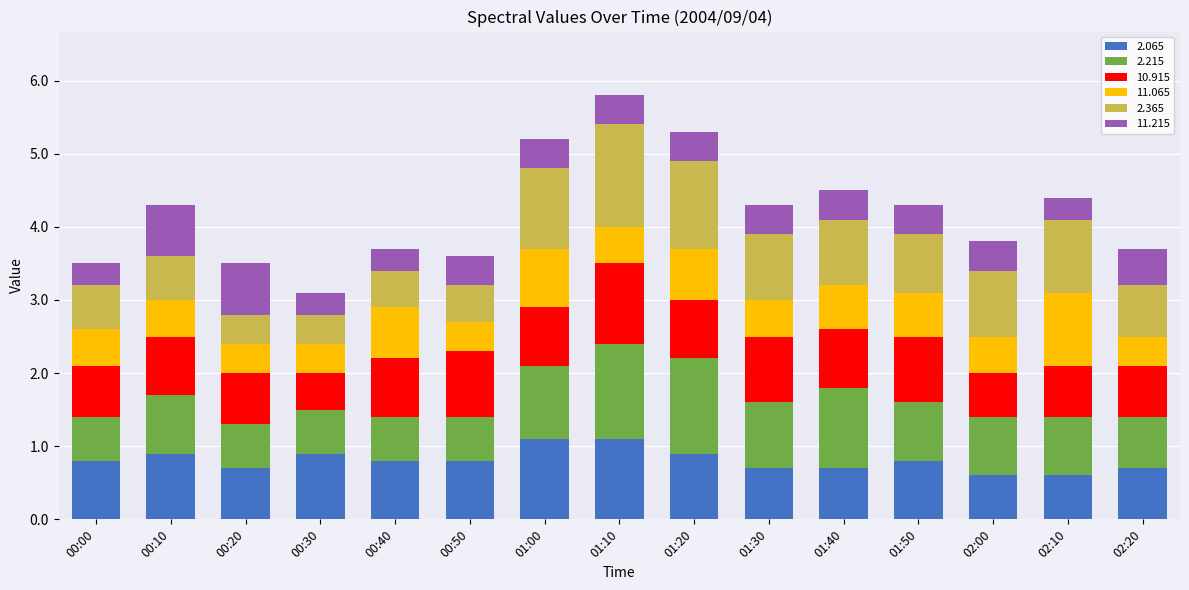

The value of 2.065 at 00:10 is 1.6. True or false?

False